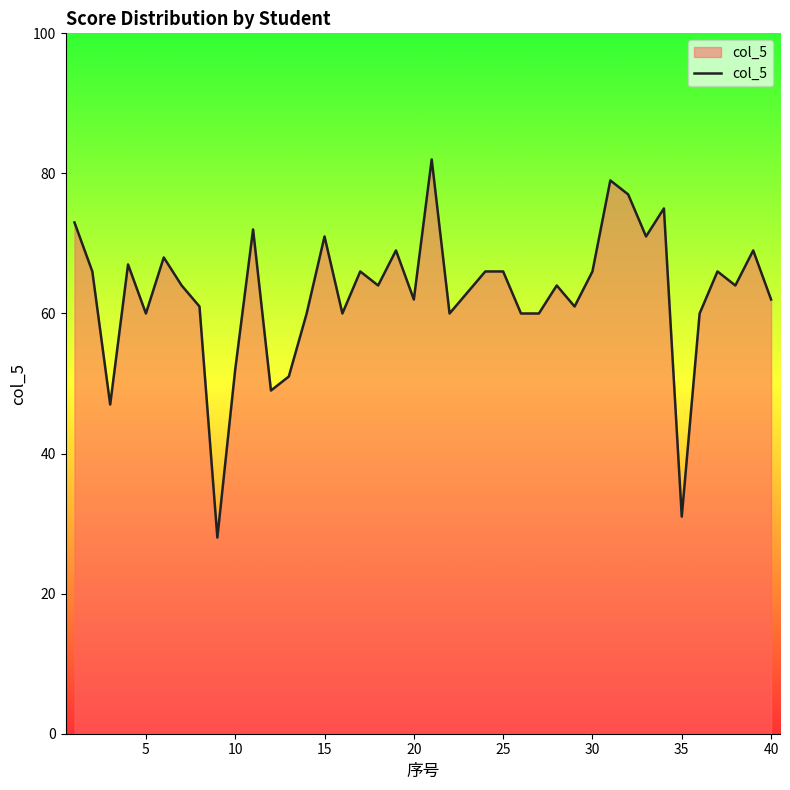

What is the greatest value displayed?

82